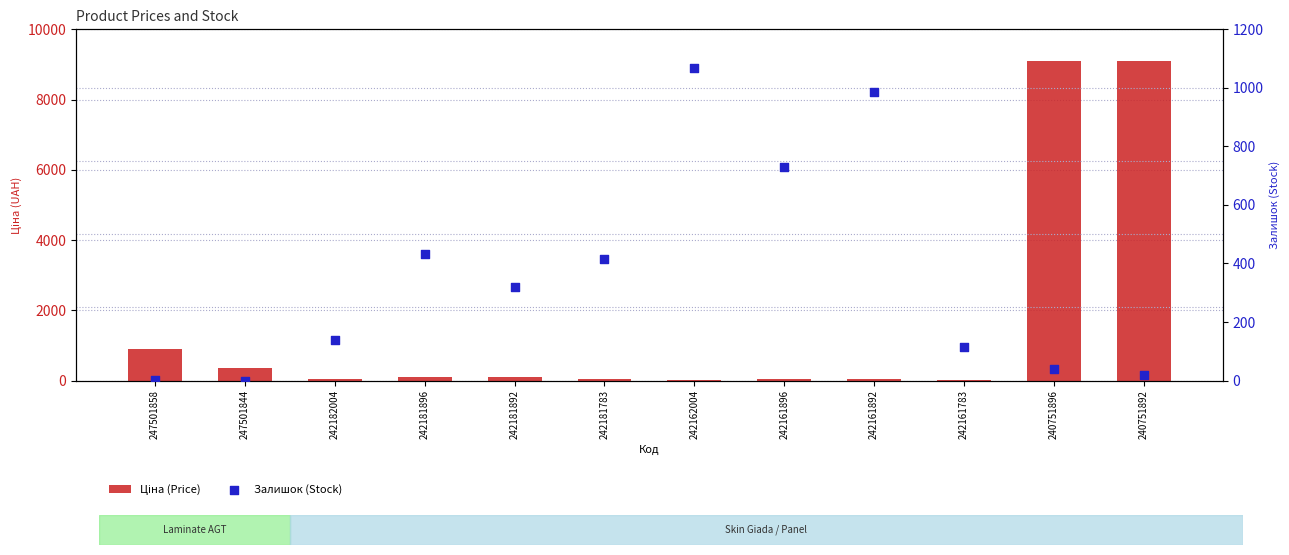

Is the value of Ціна (Price) at 247501858 greater than the value of Залишок (Stock) at 242161892?

No